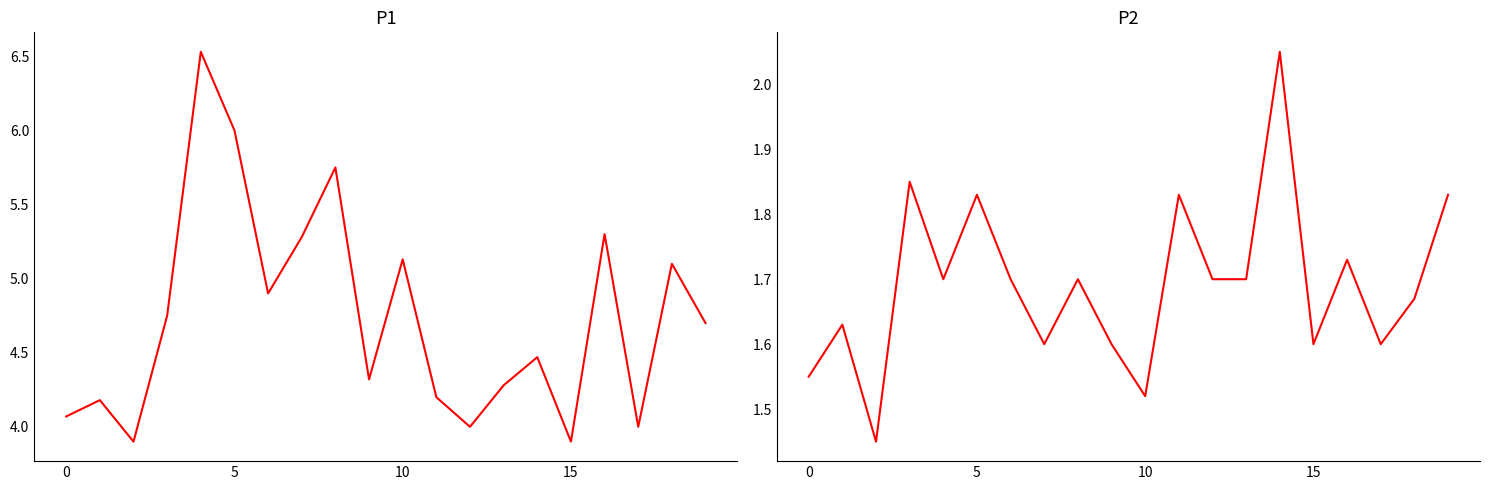

True or false: P2 and P1 intersect in this chart.

False